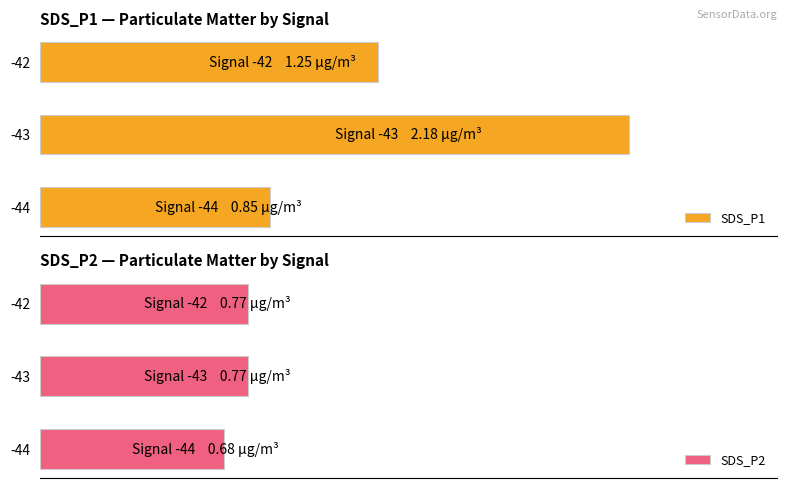

Which series changed the most between -44 and -42?

SDS_P1